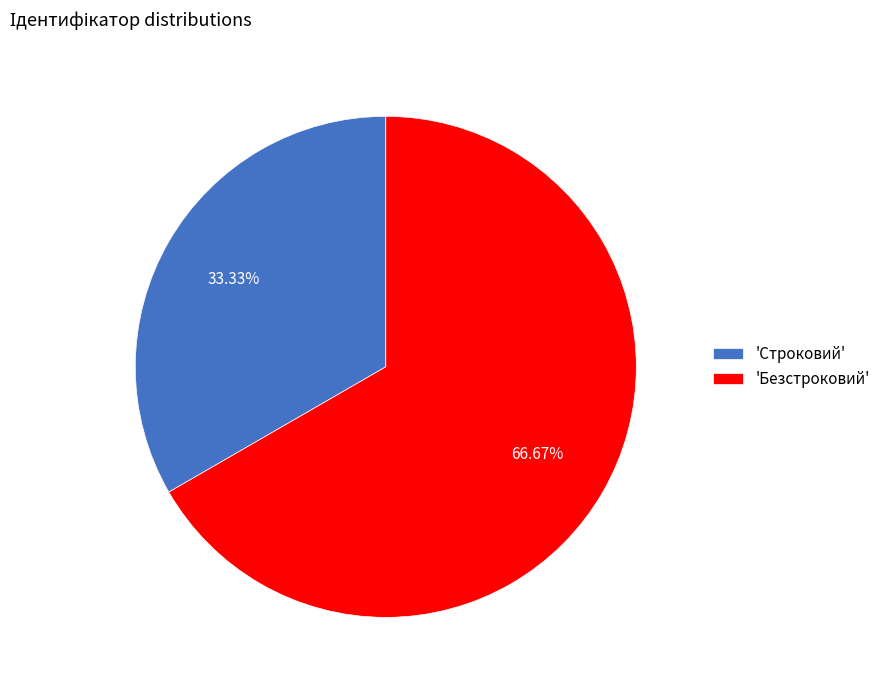

Which category has the smallest portion of the pie?

'Строковий'